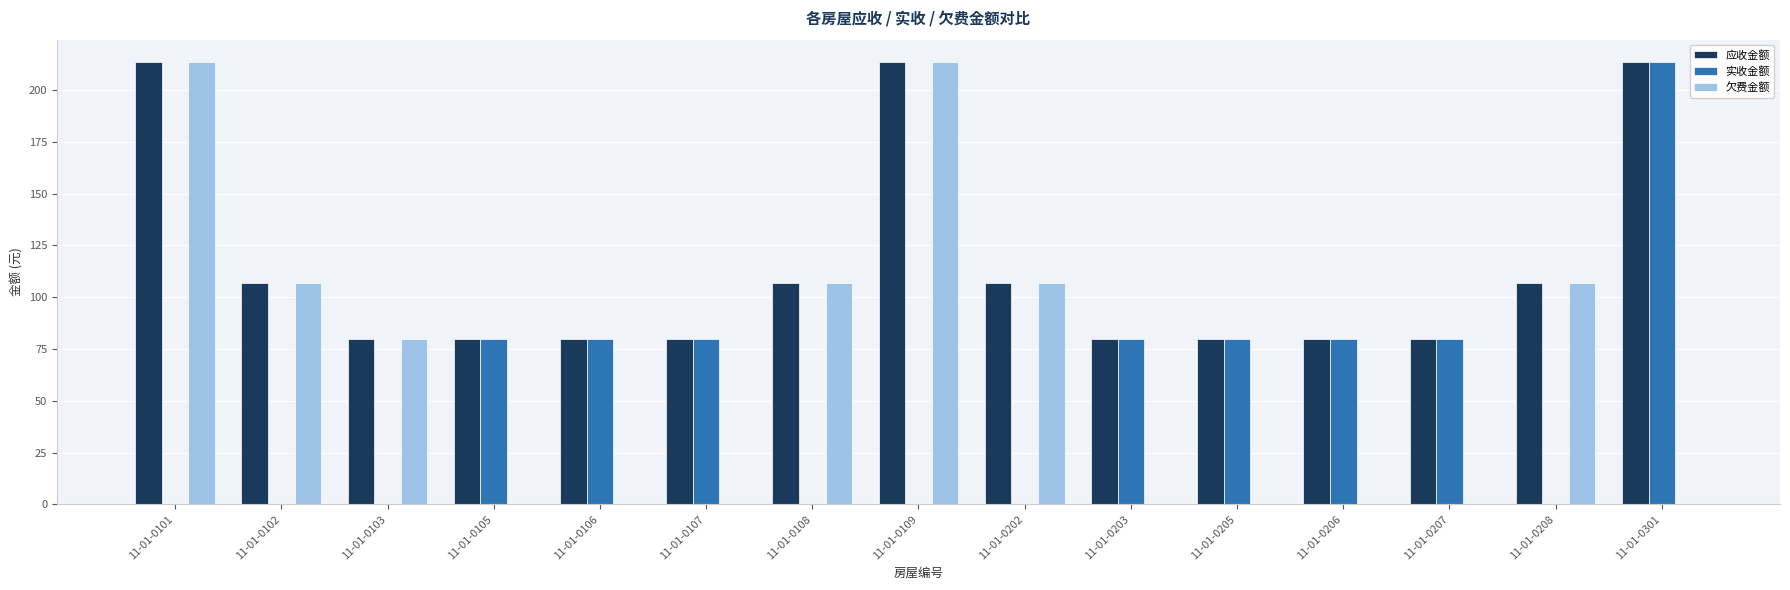

The 应收金额 series shows 80.0 at 11-01-0206. True or false?

True